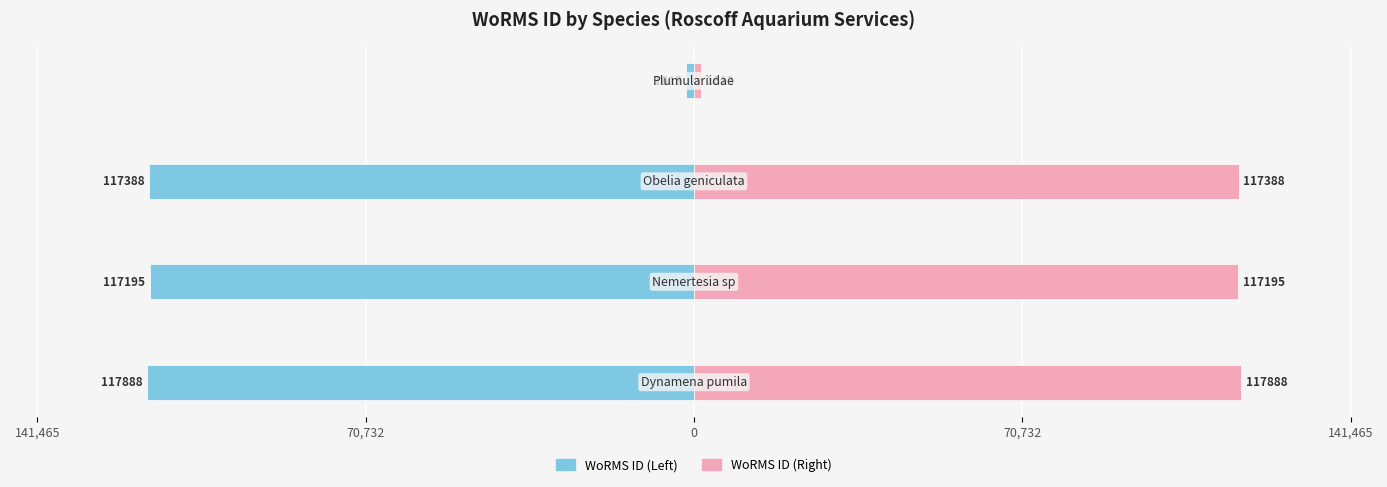

How many data points in WoRMS ID (left) are above -117195?

1